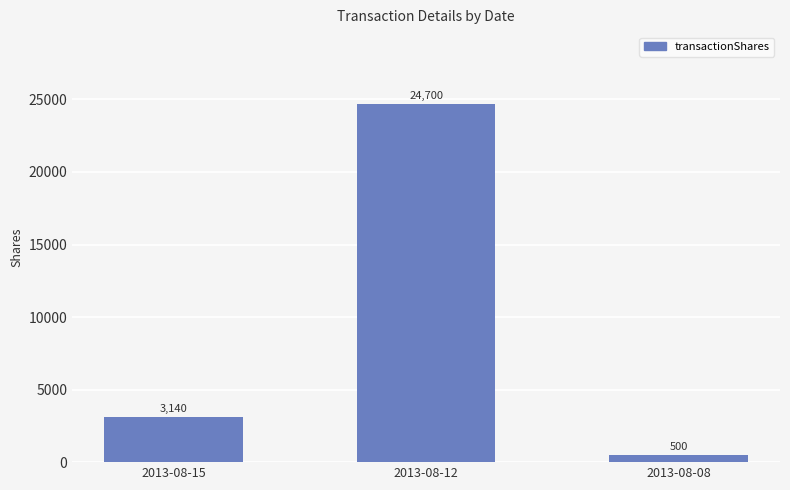

How many values are between 500 and 24700?

3